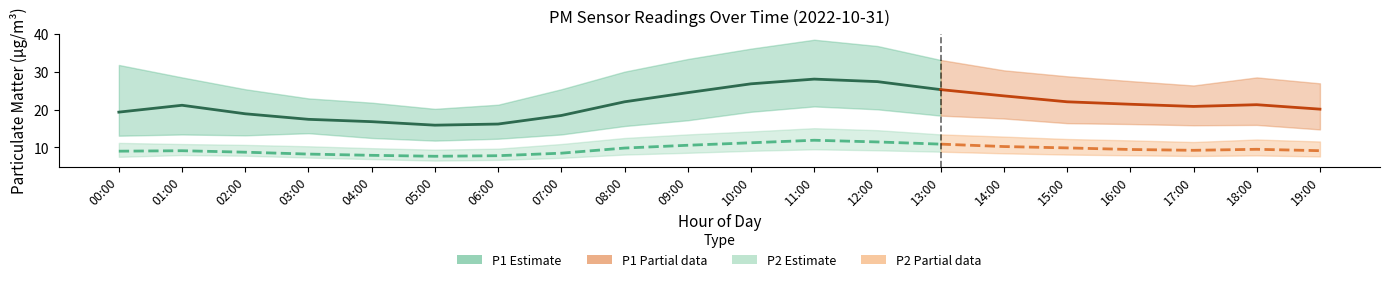

True or false: P2_mean has more than 2 interior local peaks.

True